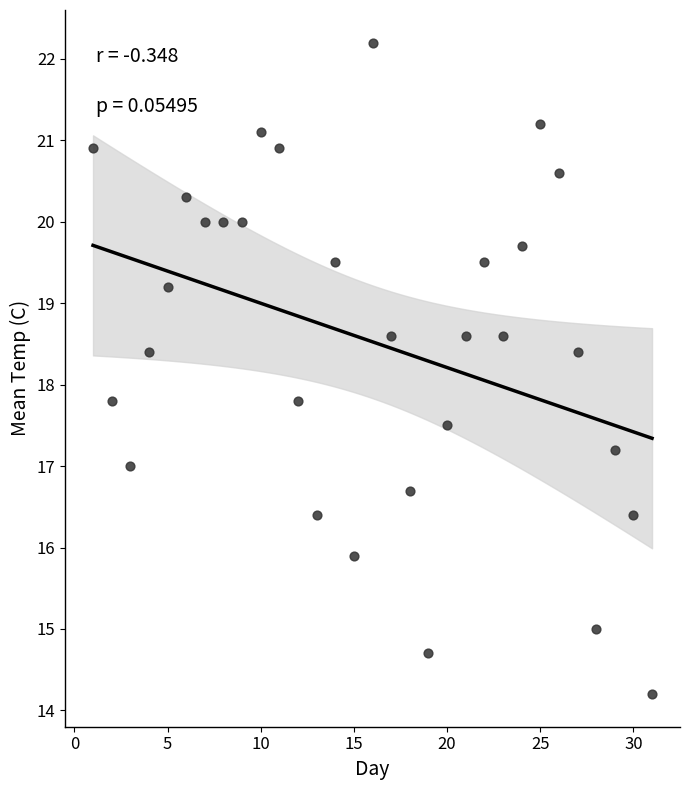

What is the range of X values (max minus min)?

30.0